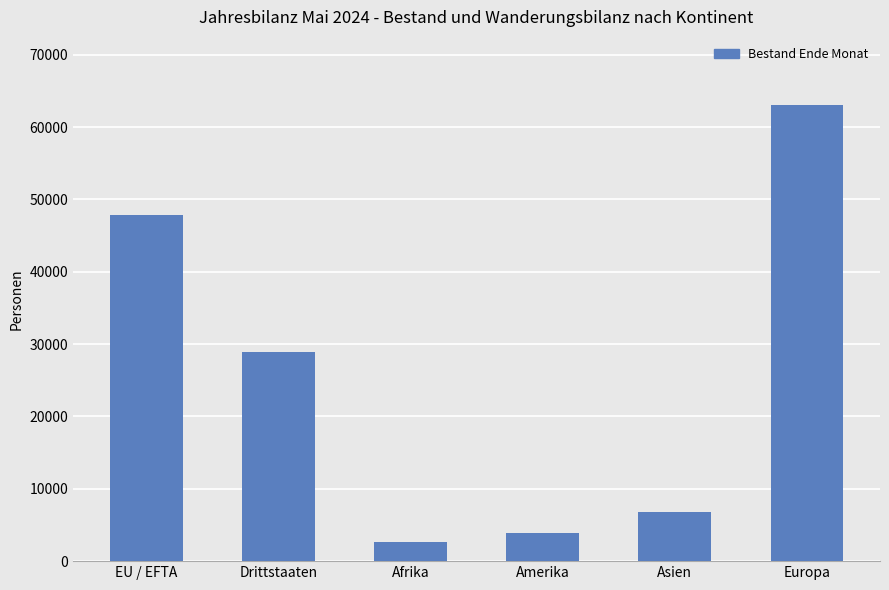

List the labels in order of value, smallest first.

Afrika, Amerika, Asien, Drittstaaten, EU / EFTA, Europa